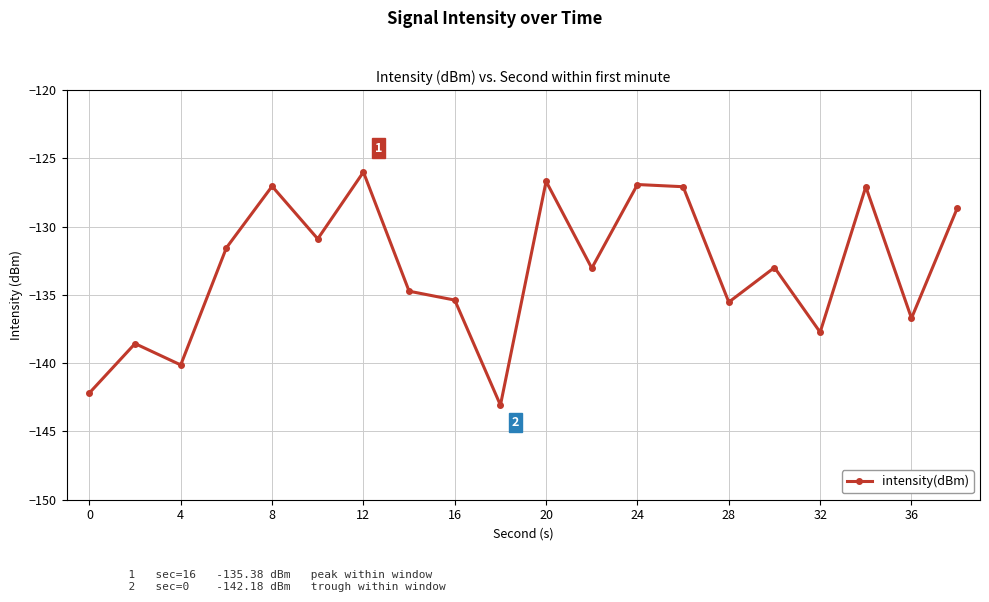

What is the value of the 13th point from the left?

-126.9